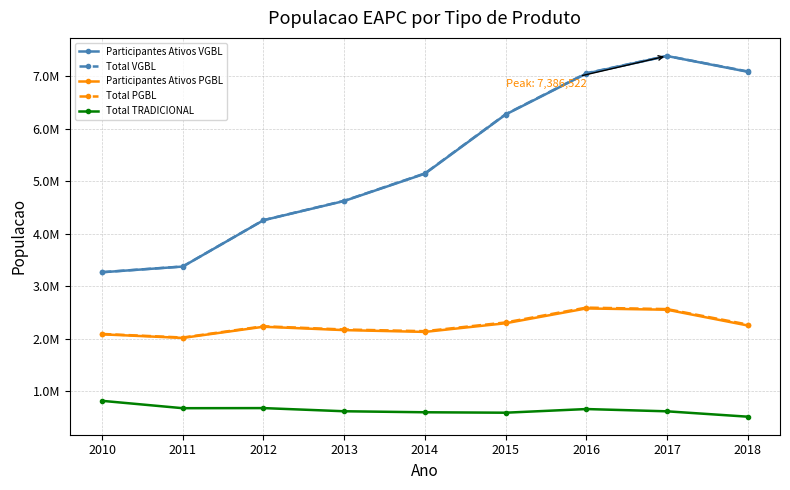

Reading left to right, transcribe all the data shown in this chart.

Participantes Ativos VGBL: 2010=3266663	2011=3375204	2012=4257391	2013=4623885	2014=5143615	2015=6270328	2016=7050540	2017=7385092	2018=7084709
Total VGBL: 2010=3268481	2011=3376857	2012=4259389	2013=4627906	2014=5149101	2015=6275664	2016=7056818	2017=7386522	2018=7090957
Participantes Ativos PGBL: 2010=2084749	2011=2016212	2012=2228987	2013=2165165	2014=2130859	2015=2295707	2016=2577580	2017=2553450	2018=2253217
Total PGBL: 2010=2091927	2011=2024031	2012=2238408	2013=2176987	2014=2144448	2015=2310988	2016=2593412	2017=2565301	2018=2270944
Total TRADICIONAL: 2010=818219	2011=678032	2012=679979	2013=619640	2014=600444	2015=592088	2016=661789	2017=618547	2018=516374